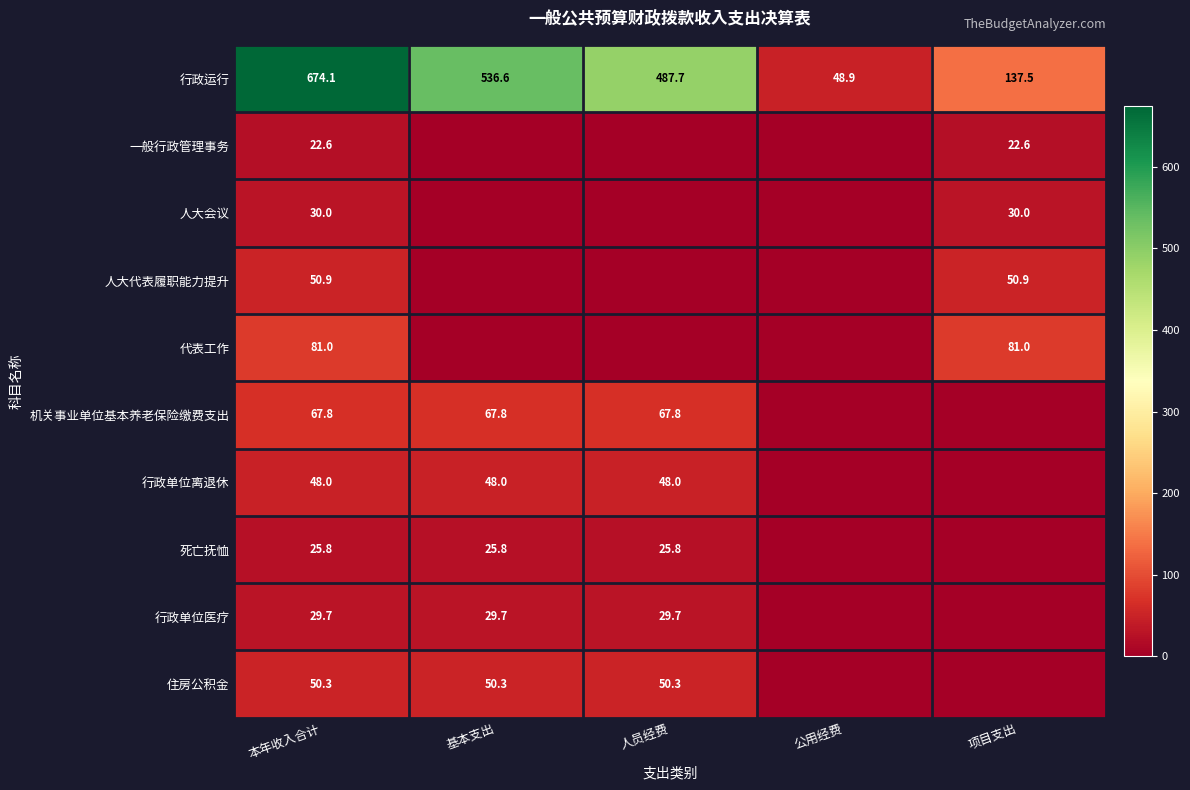

At which label does 行政运行 first exceed 487?

本年收入合计